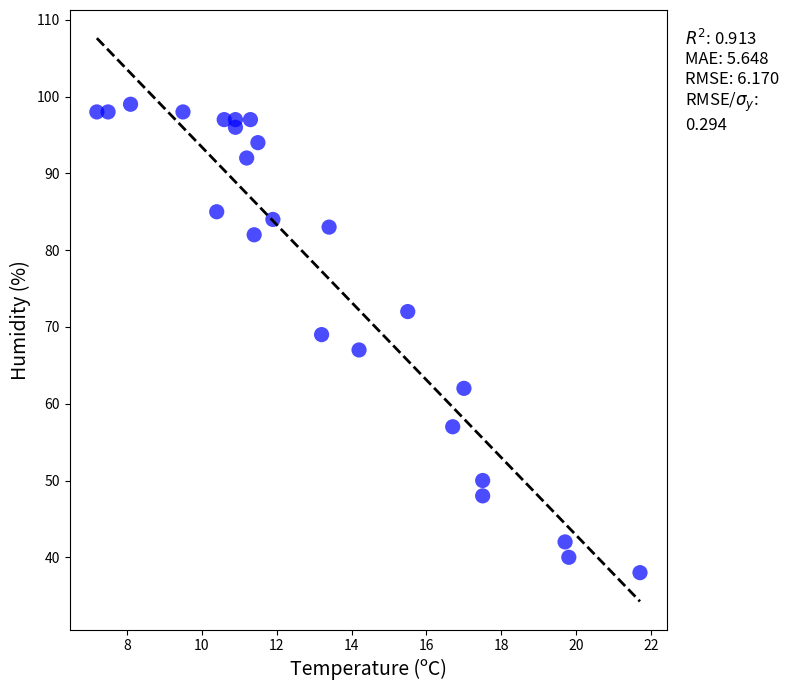

What is the range of Y values (max minus min)?

61